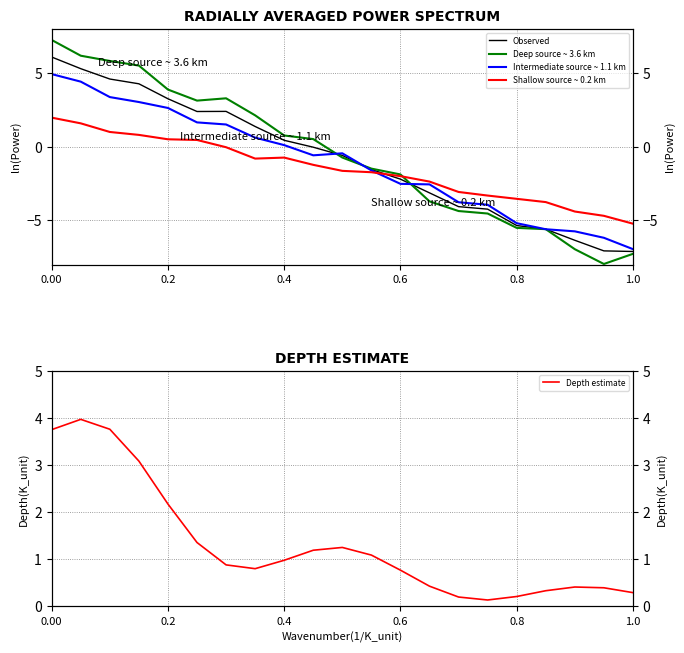

True or false: Observed has more than 1 points higher than both neighbors.

False